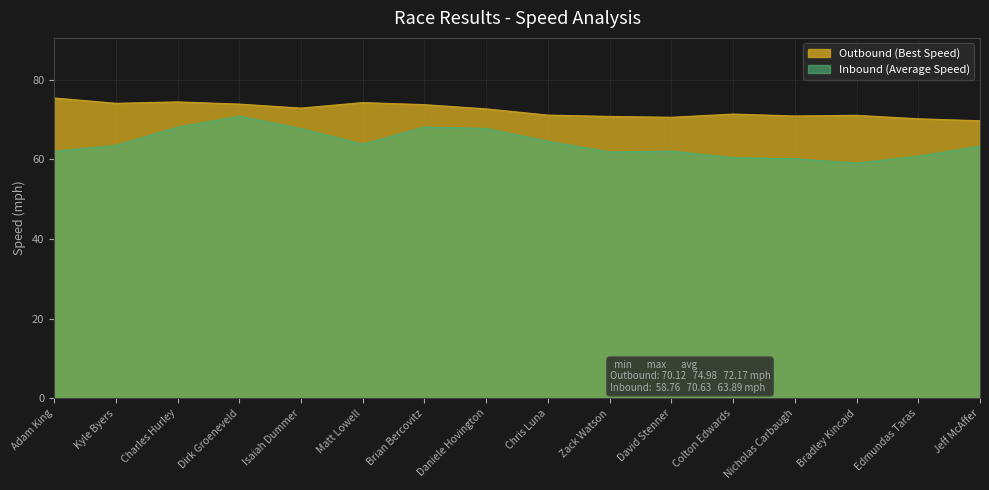

List the labels in order of value, largest first.

Dirk Groeneveld, Brian Bercovitz, Charles Hurley, Daniele Hovington, Isaiah Dummer, Chris Luna, Matt Lowell, Kyle Byers, Jeff McAffer, David Stenner, Adam King, Zack Watson, Edmundas Taras, Colton Edwards, Nicholas Carbaugh, Bradley Kincaid